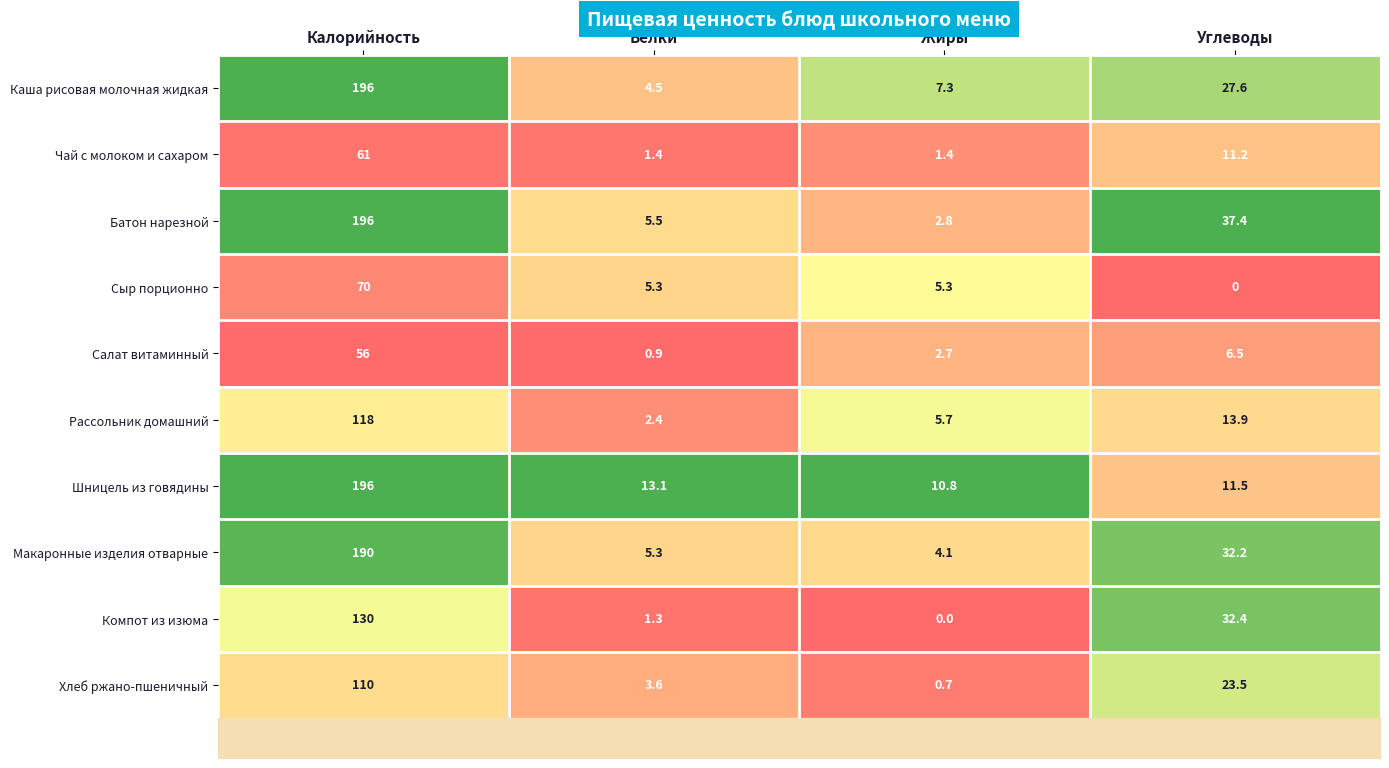

Where does the Рассольник домашний series first go above 13?

Калорийность